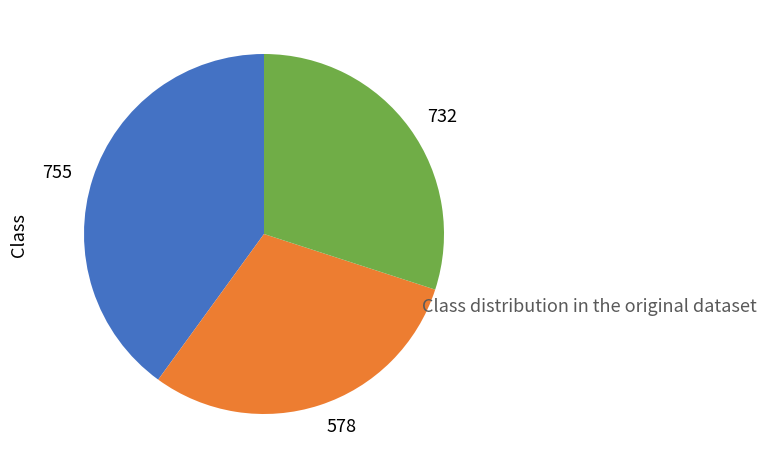

Is it true that 755 is 35% of the pie?

False